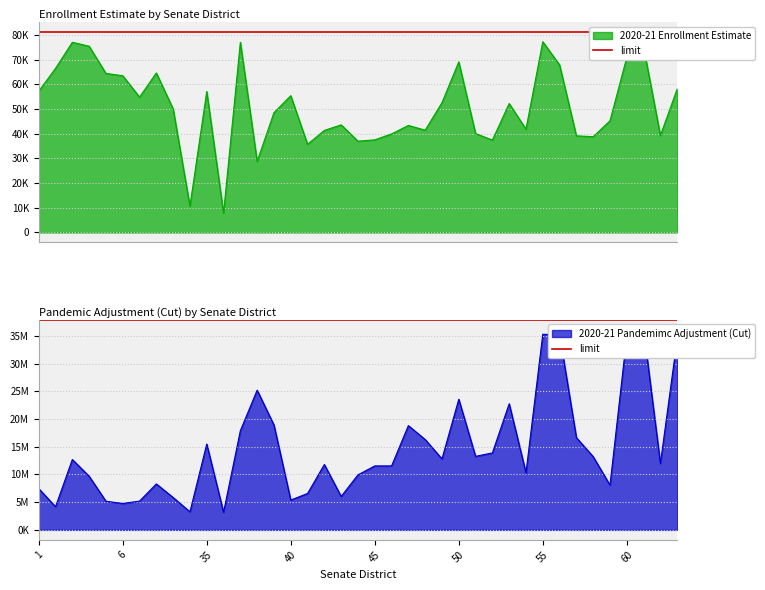

List the series in order of their peak value, lowest first.

2020-21 Enrollment Estimate, 2020-21 Pandemimc Adjustment (Cut)